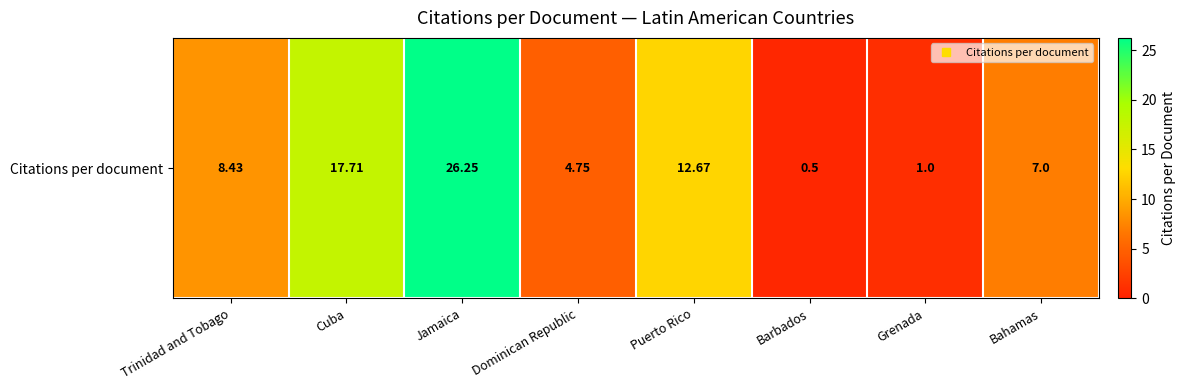

Rank the categories by value from highest to lowest.

Jamaica, Cuba, Puerto Rico, Trinidad and Tobago, Bahamas, Dominican Republic, Grenada, Barbados